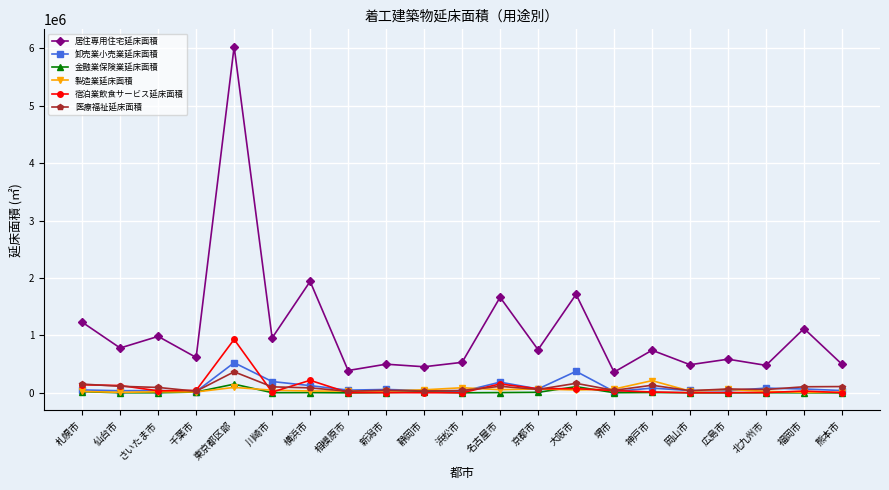

Which series has the widest spread of values?

居住専用住宅延床面積